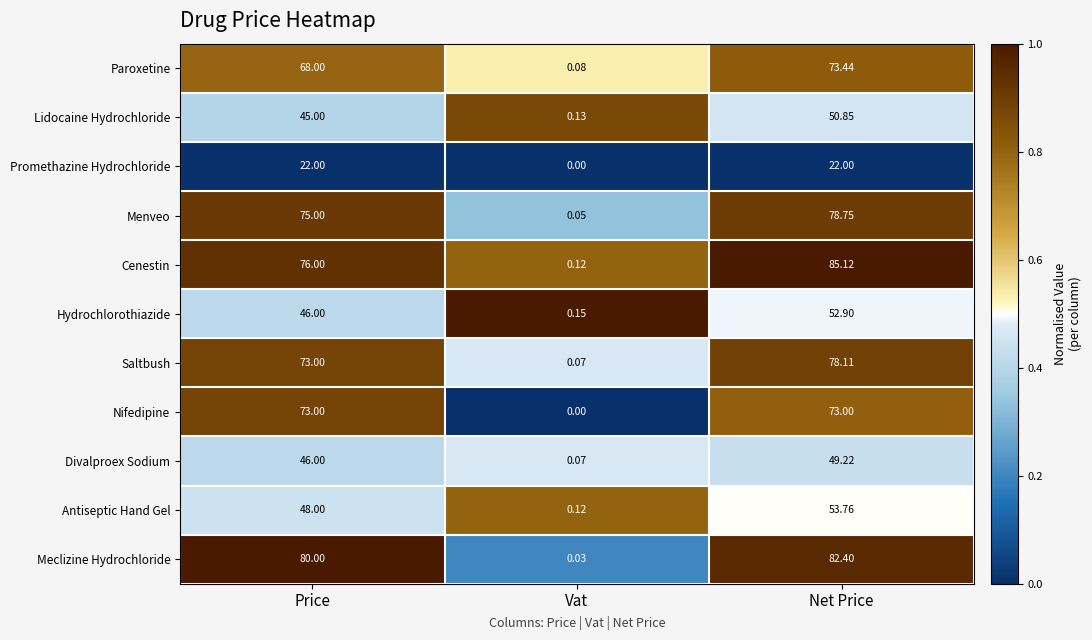

Which series has the largest total across all categories?

Meclizine Hydrochloride